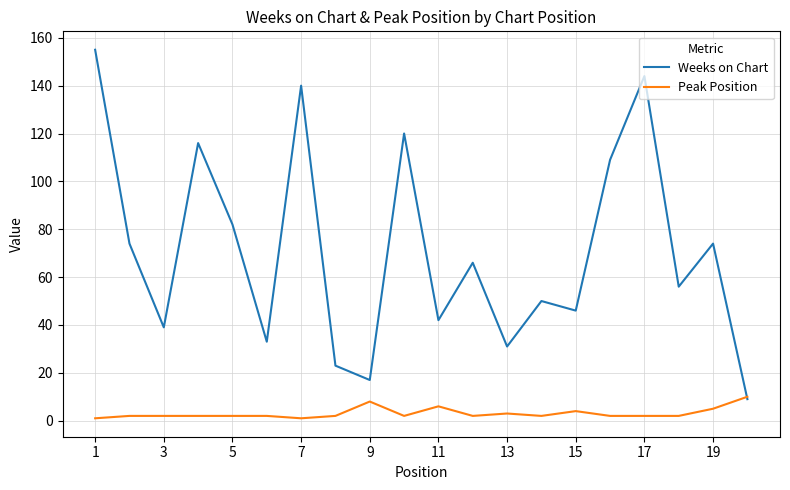

Which series has the largest range (max minus min)?

Weeks on Chart